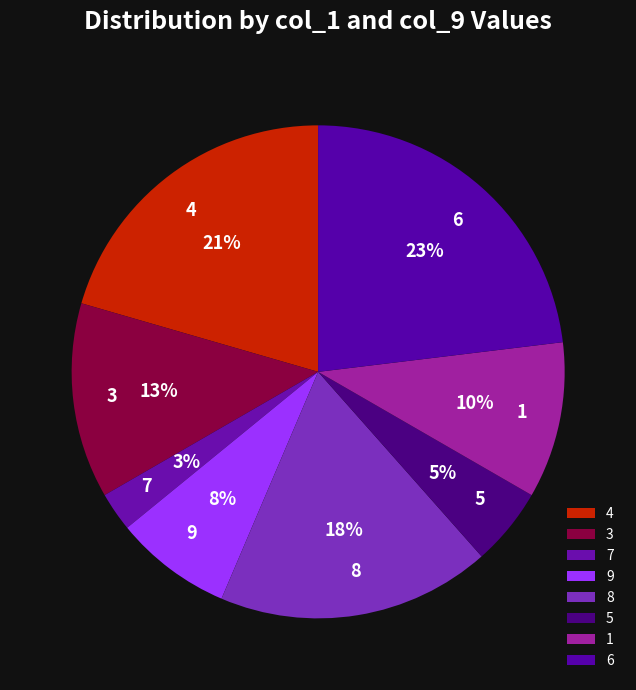

Which has a higher value, 8 or 7?

8